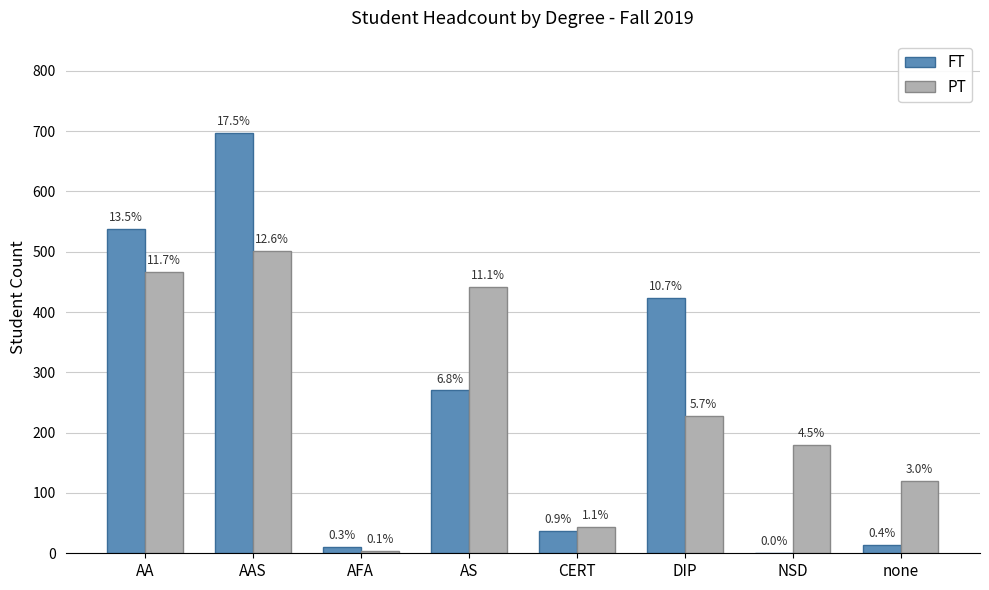

Are the bars horizontal?

No